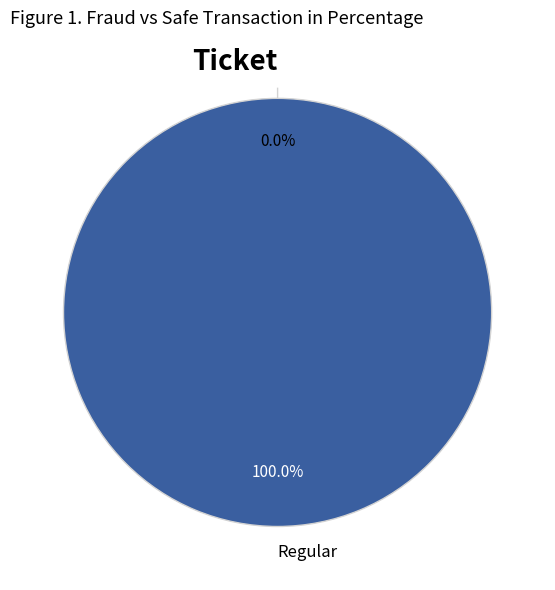

Combined, what portion of the pie is Ticket and Regular?

100.0%